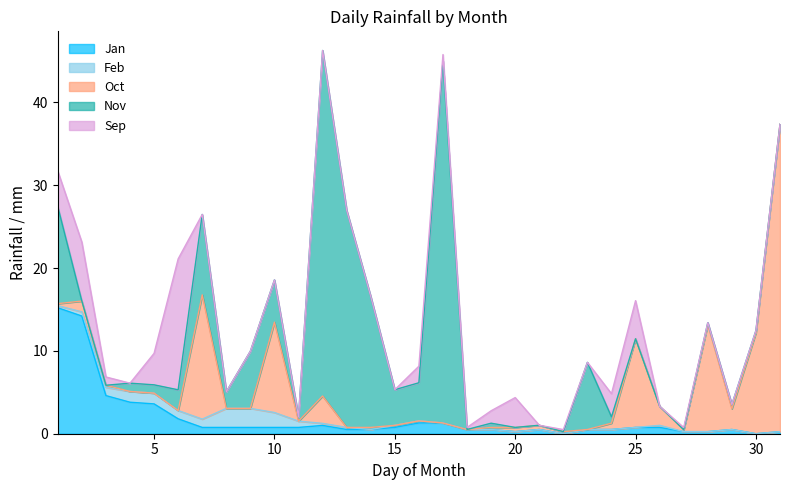

What is the value of the Jan point at the 23rd from the left?

0.5